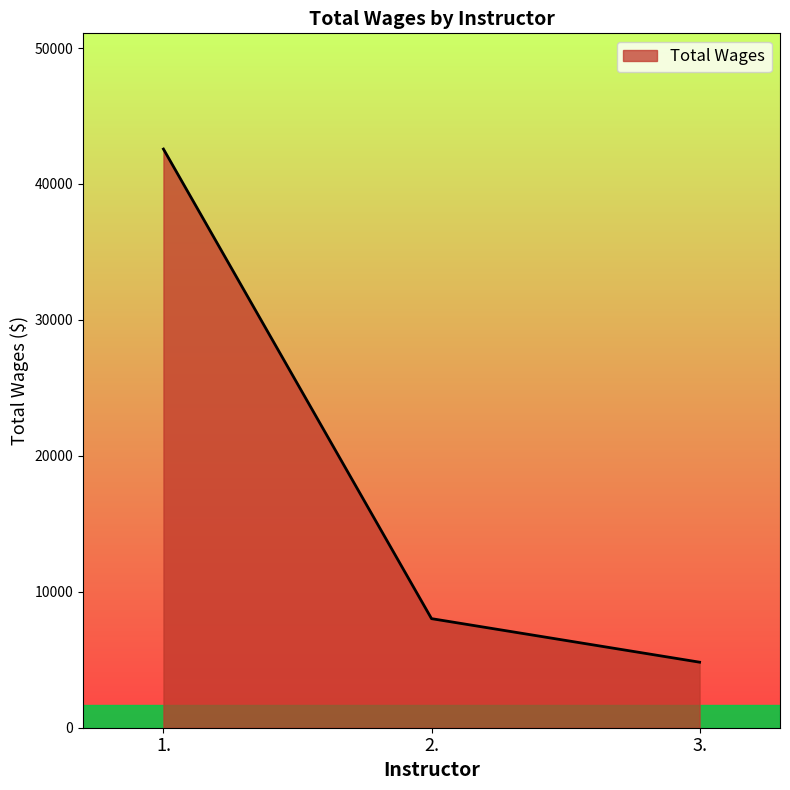

Between 3. and 2., which is larger?

2.